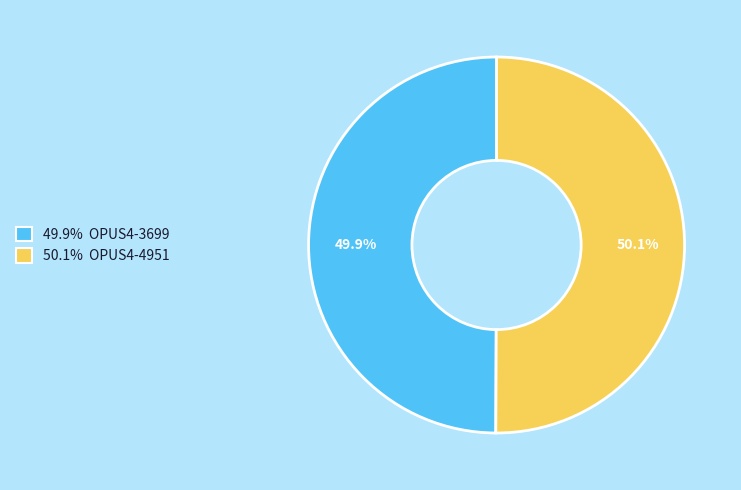

What portion of the pie excludes 49.9% OPUS4-3699?

50.1%